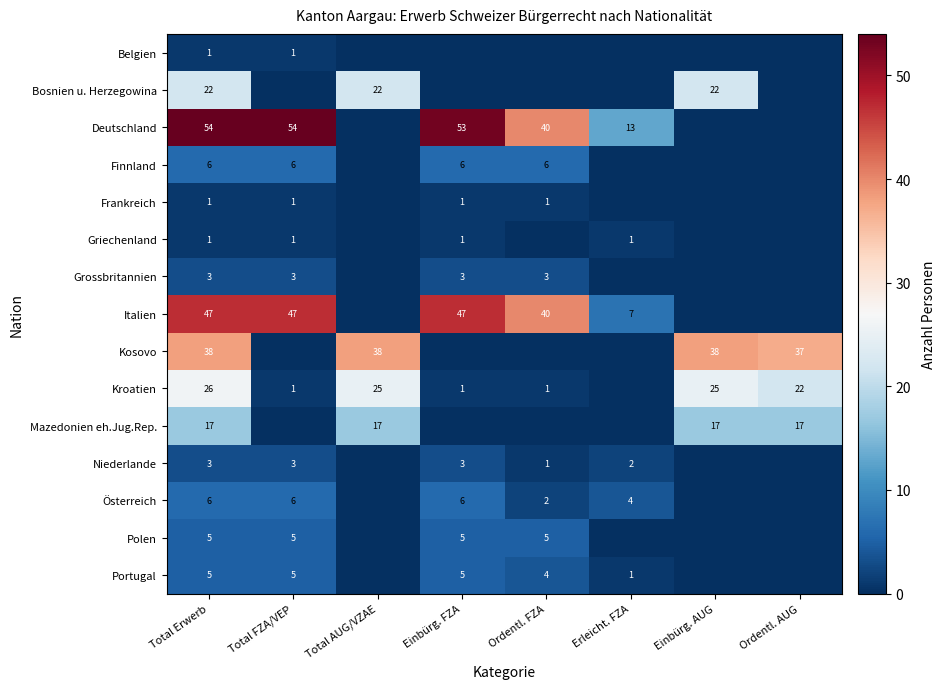

Is it true that Polen equals 7 at Total FZA/VEP?

False